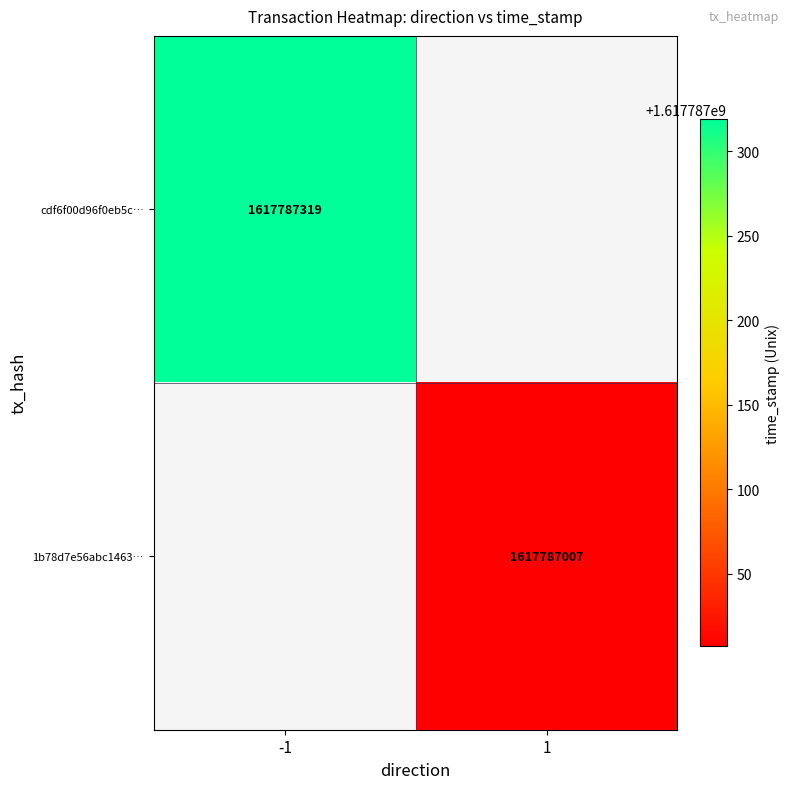

Reading left to right, extract all data points from this chart.

cdf6f00d96f0eb5c37f5cc7272673123eef8733: 0=-1	1=1617787319
1b78d7e56abc14635830c139a8a868f0fdcdddd: 0=1	1=1617787007